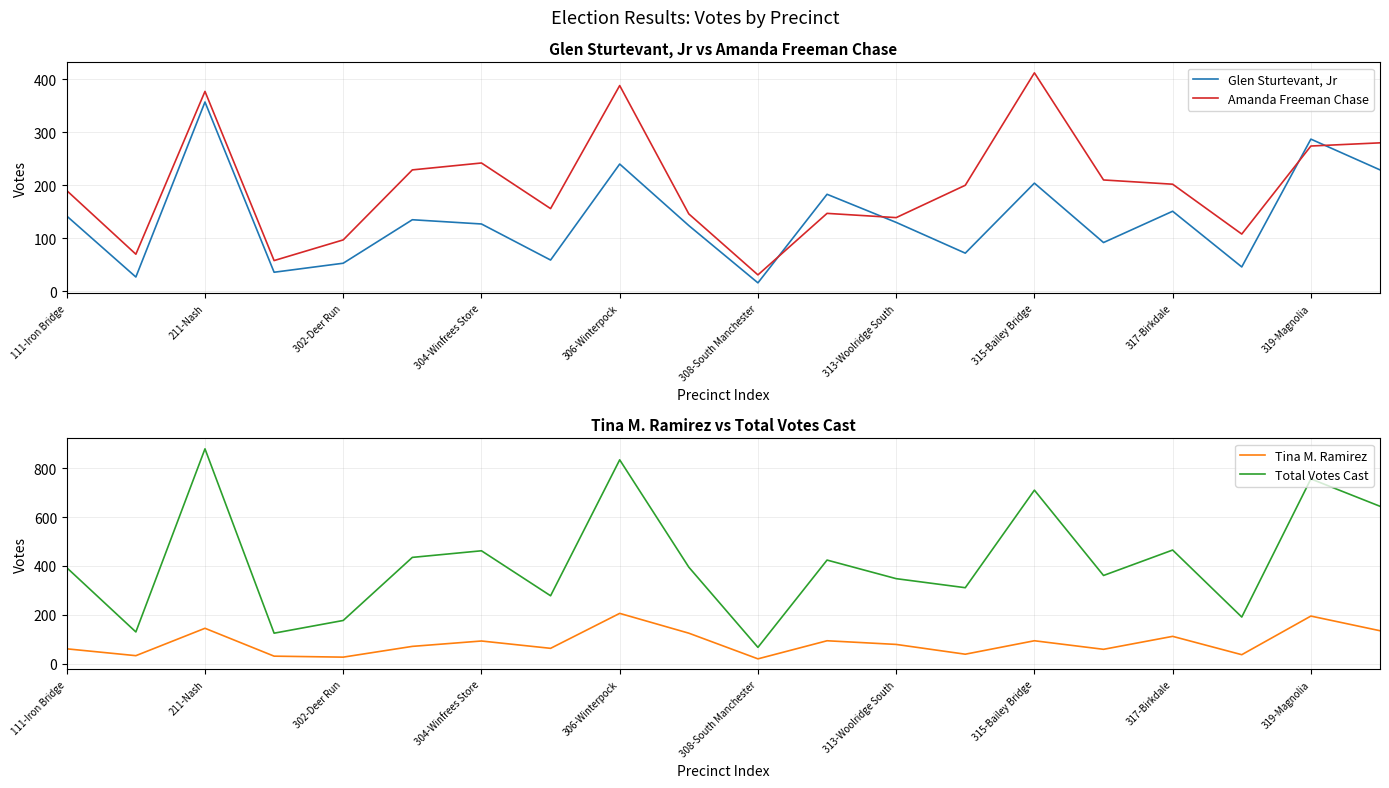

How many interior local peaks does the Total Votes Cast series have?

7